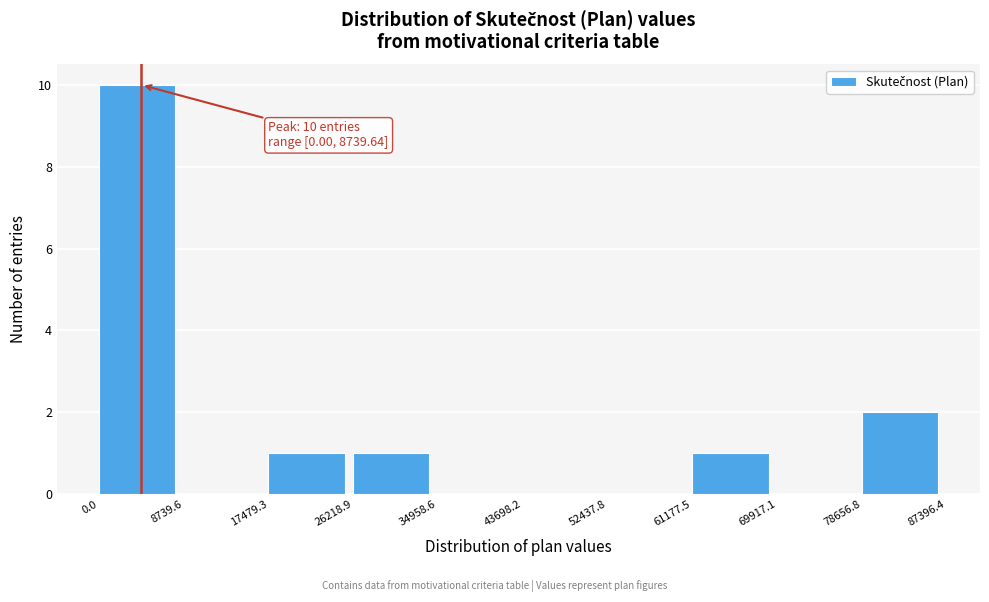

Which range on the x-axis has the tallest bar?

0.0 to 8739.6